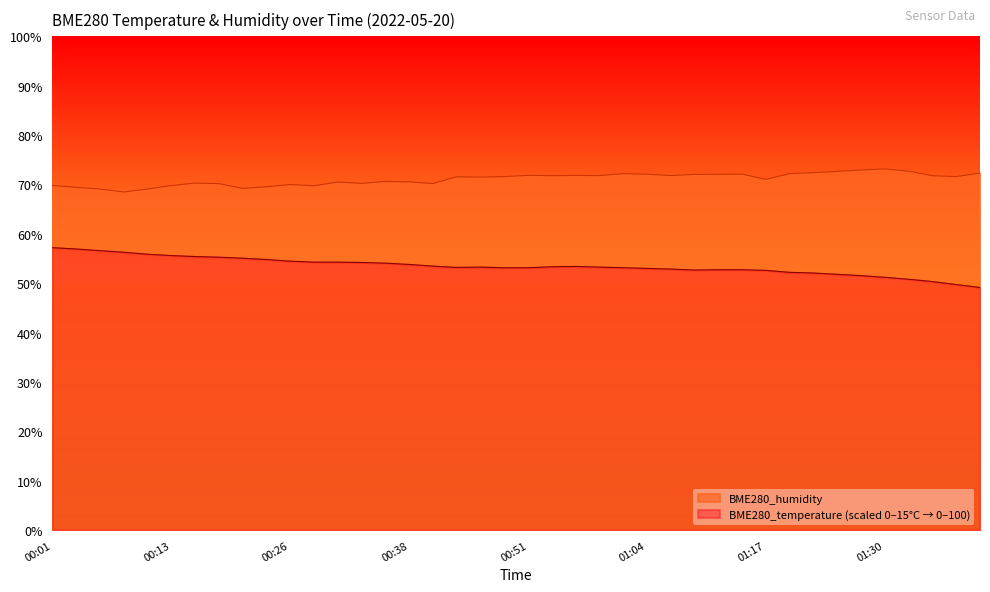

True or false: BME280_humidity has a value of 47.2 at 00:11.

False